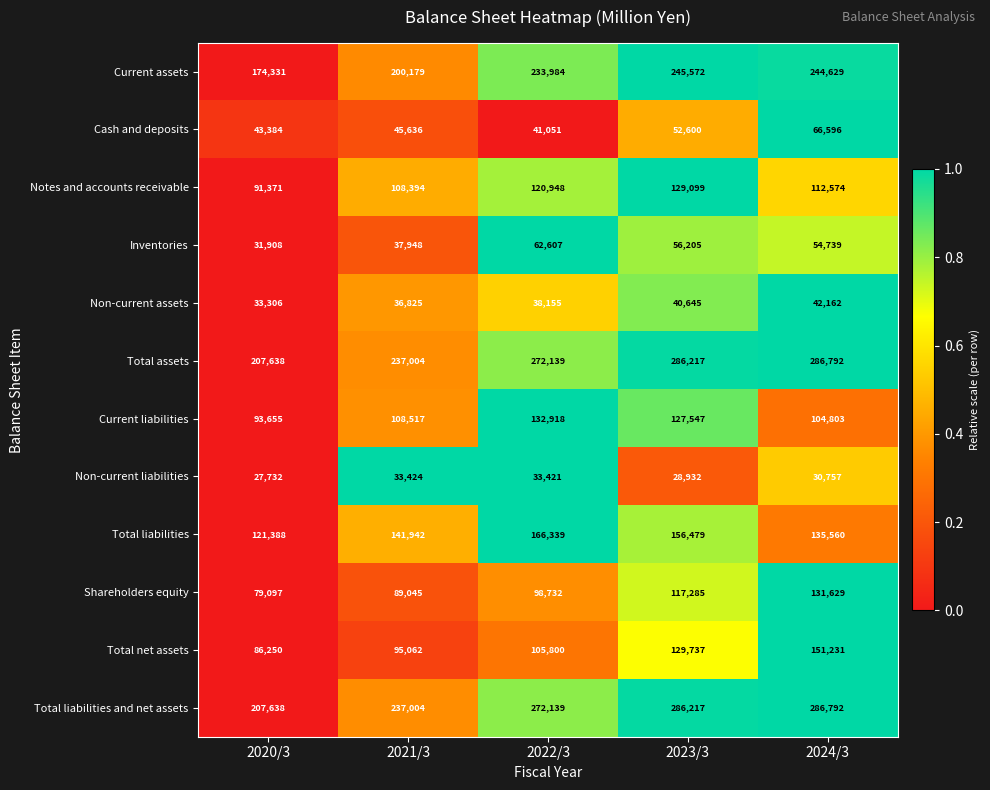

How many values in the Current liabilities series are below 108517?

2